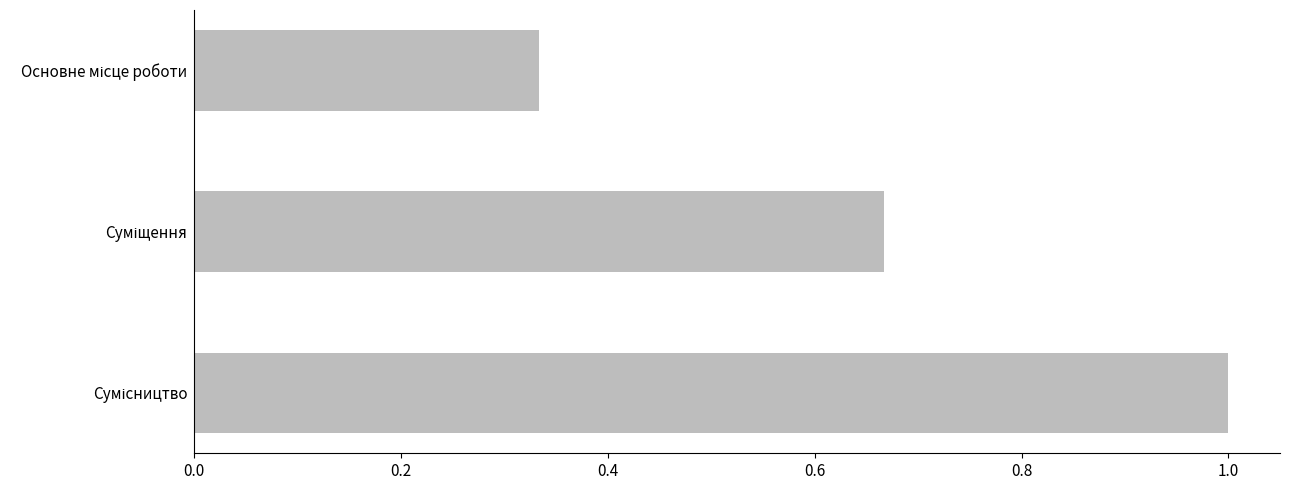

What is the greatest value displayed?

1.0